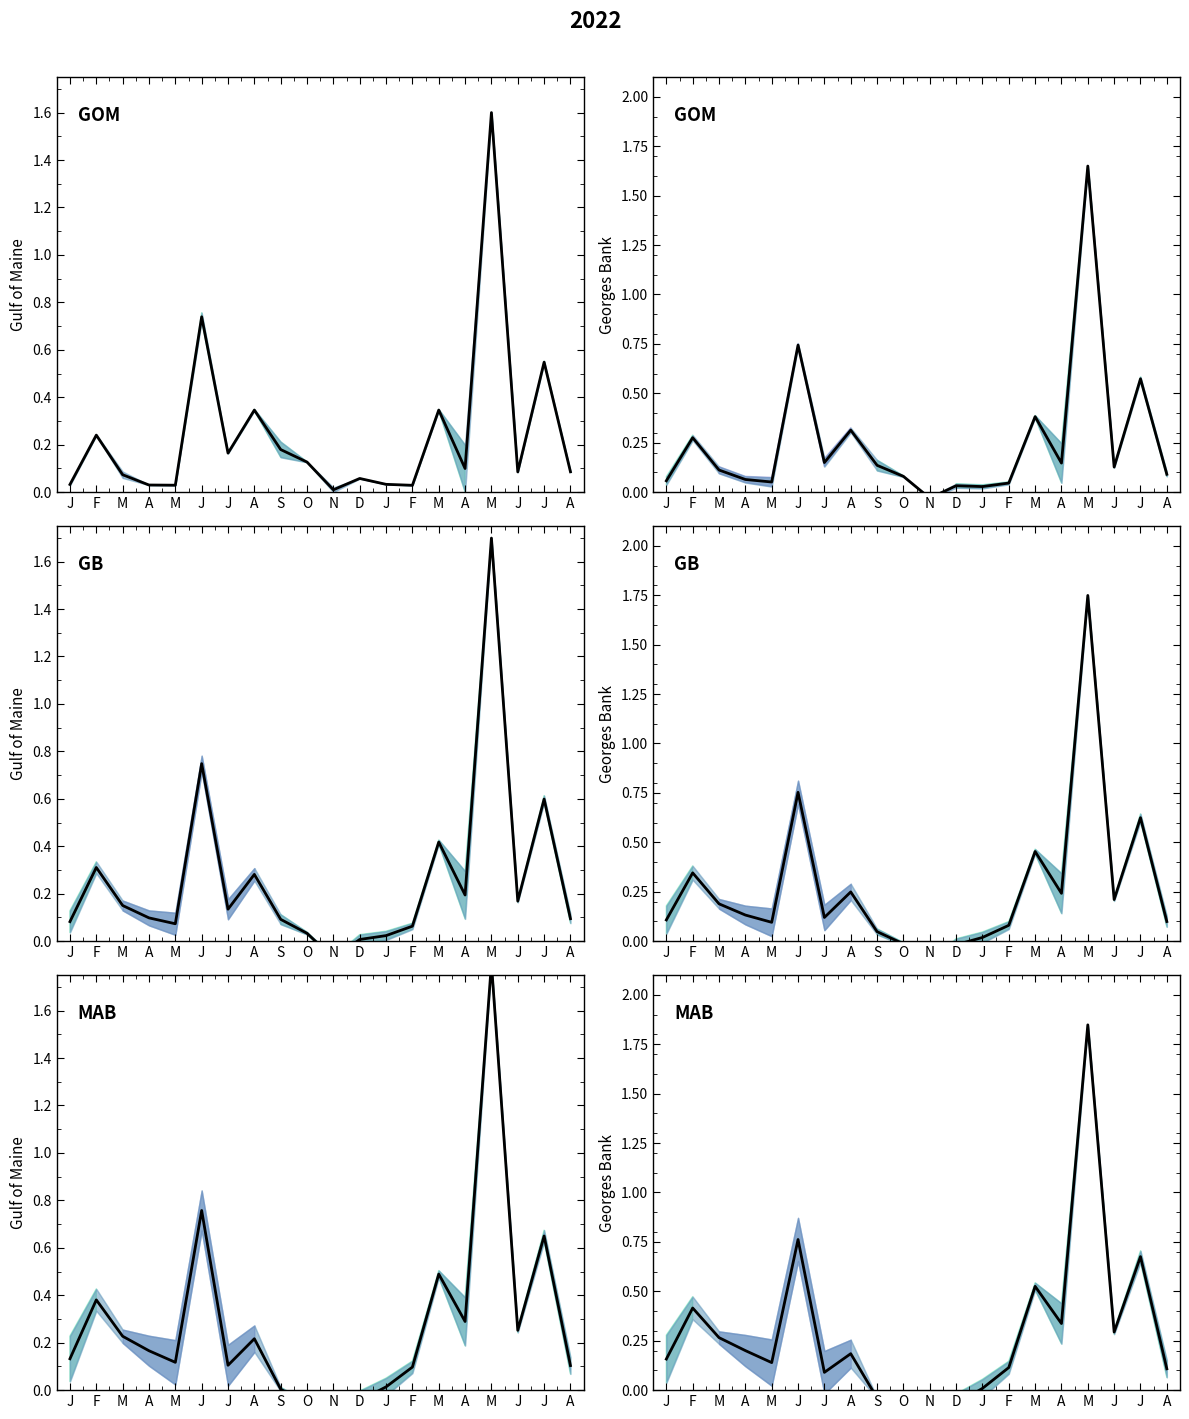

What is the difference between the values at F and F?

0.3